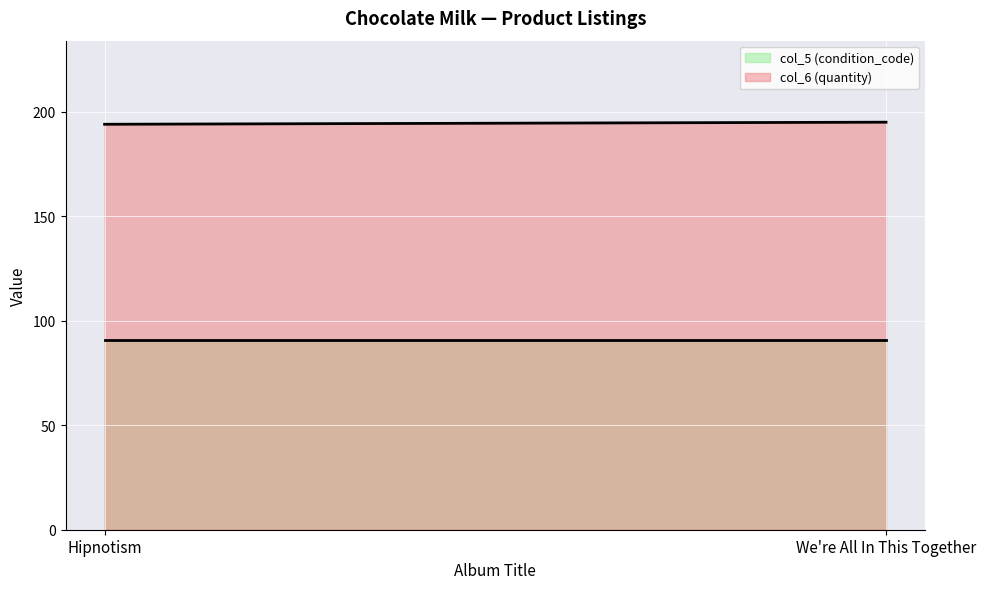

What is the total value across all series at Hipnotism?

285